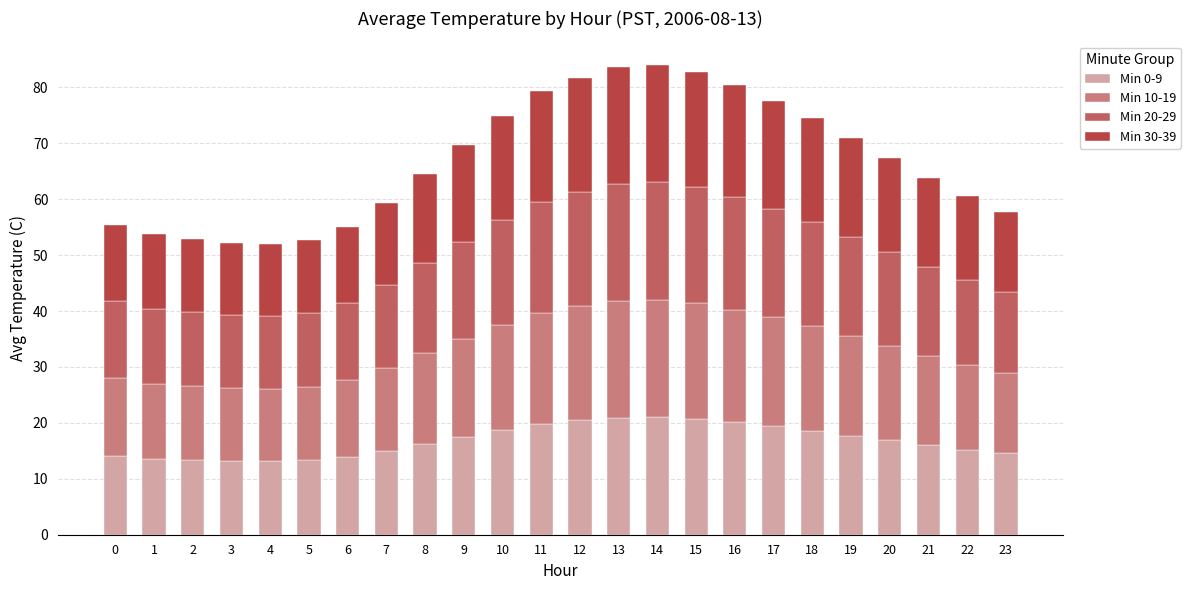

What are all the series names shown in the legend?

Min 0-9, Min 10-19, Min 20-29, Min 30-39